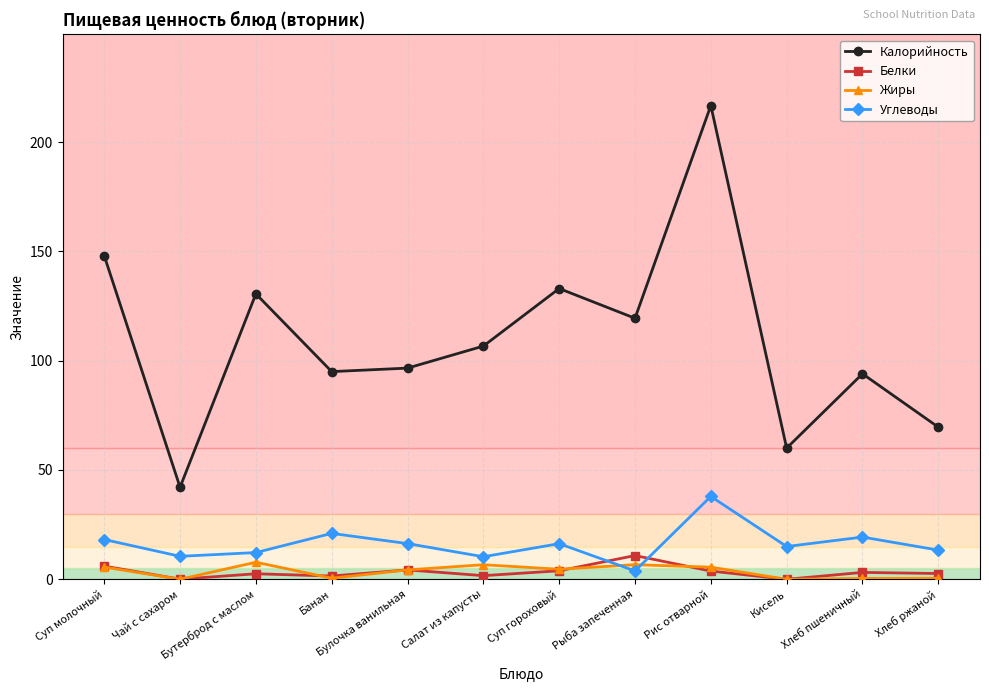

What is the total value across all series at Хлеб ржаной?

86.1